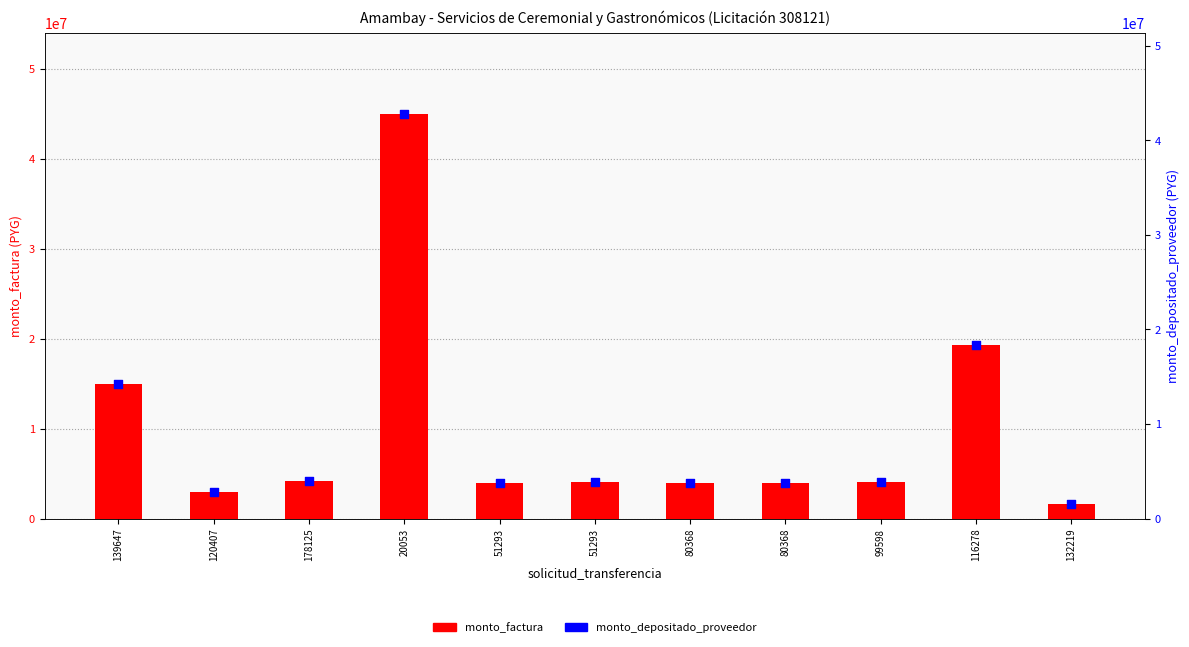

Which series reaches the minimum Y coordinate?

monto_depositado_proveedor